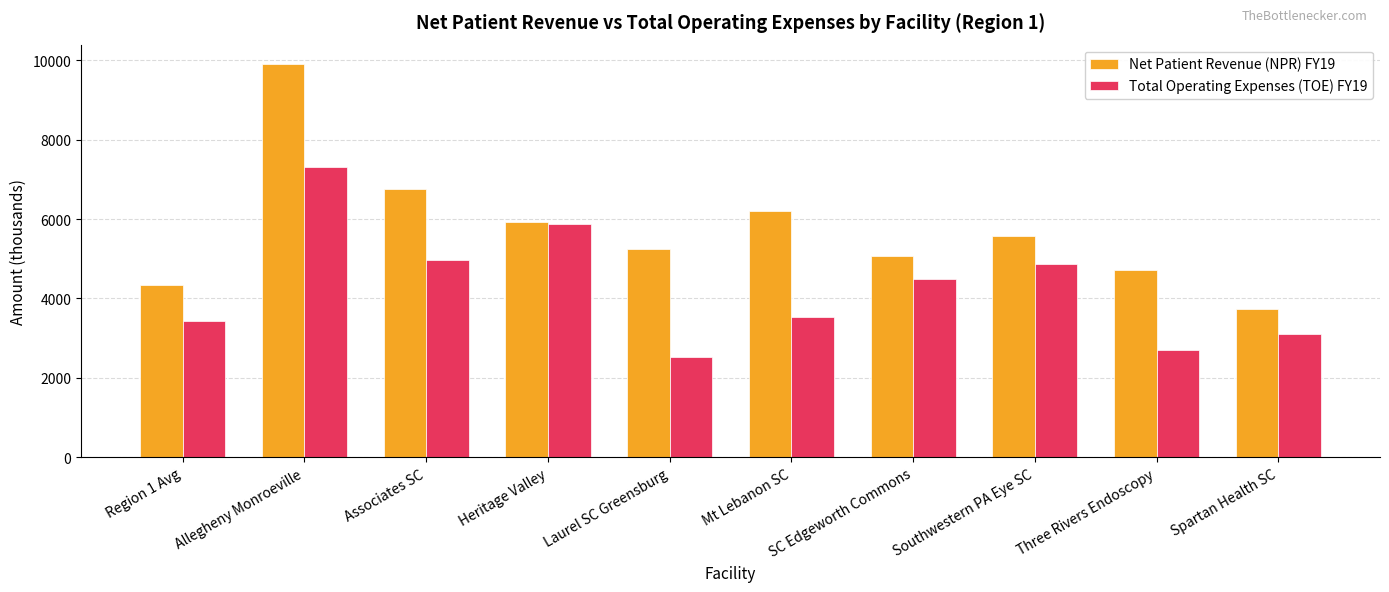

What is the total value across all series at SC Edgeworth Commons?

9555